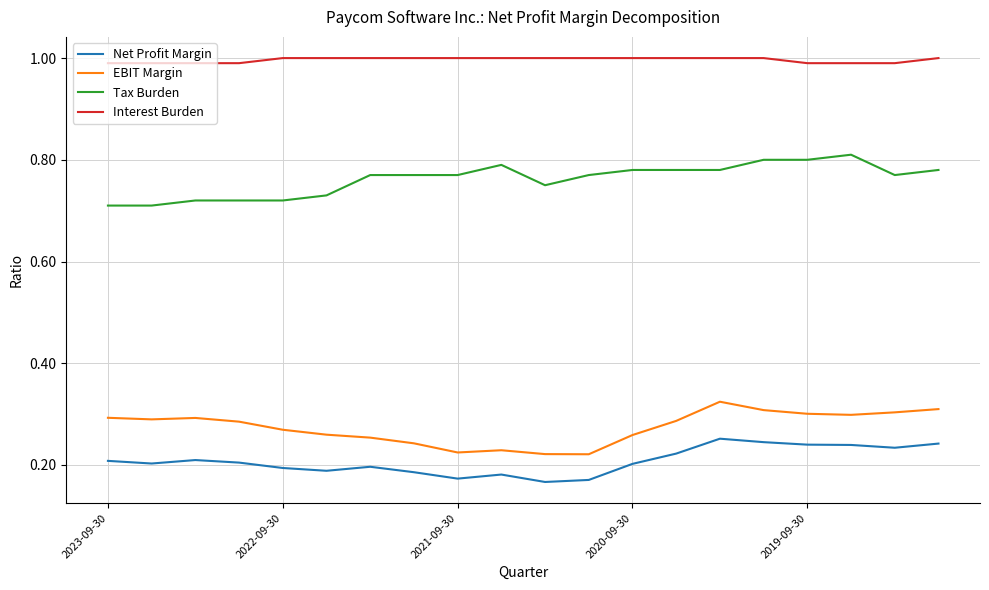

What are all the series names shown in the legend?

Net Profit Margin, EBIT Margin, Tax Burden, Interest Burden